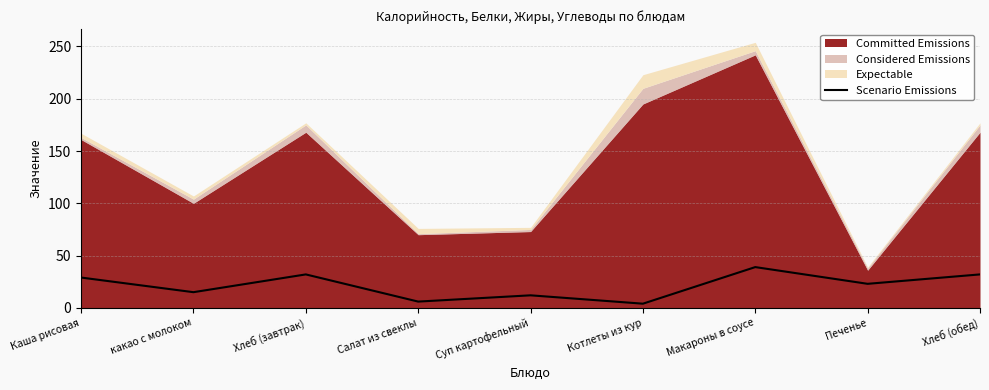

At which category does the data reach its first local peak?

Хлеб (завтрак)